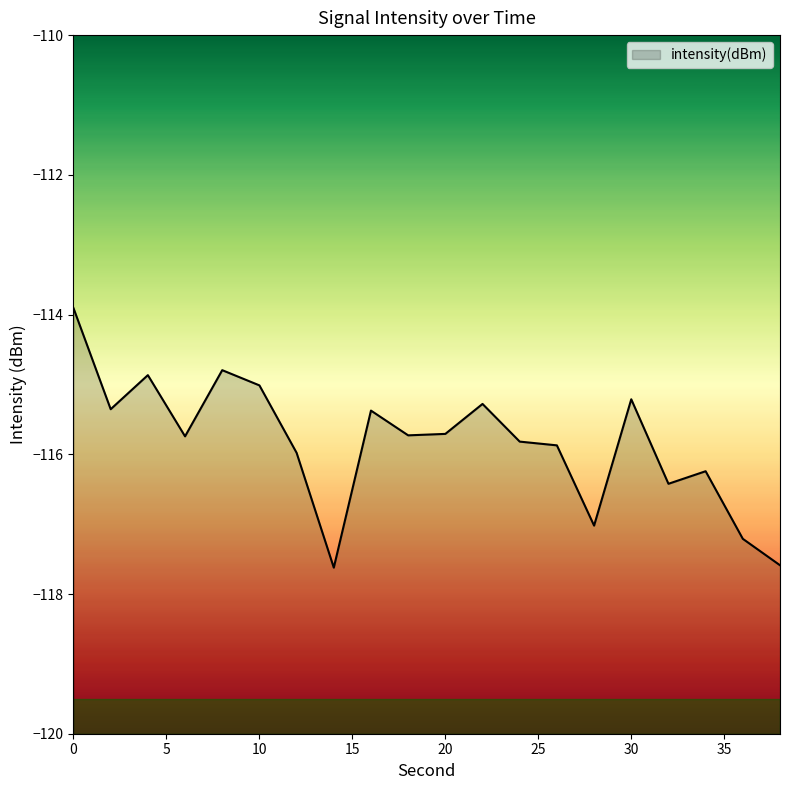

Does the chart display data point markers on the line(s)?

No